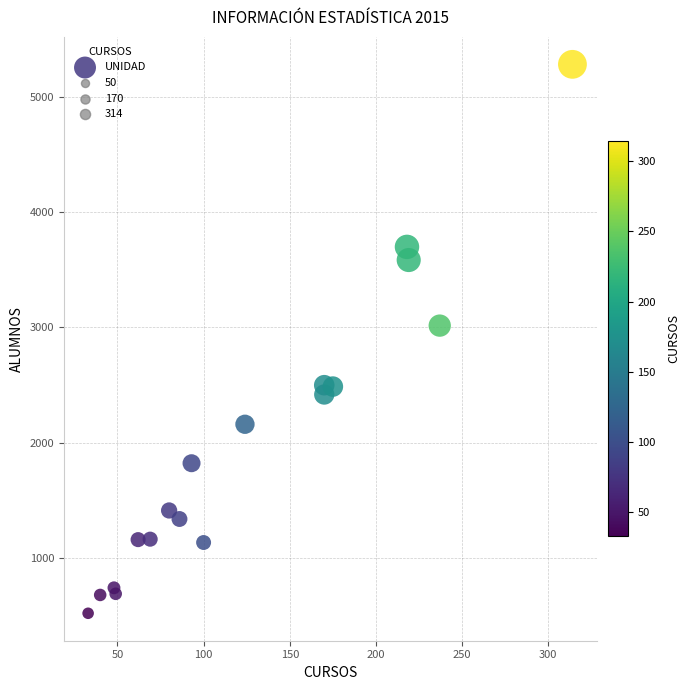

What Y value in the scatter plot is closest to 2900?

3015